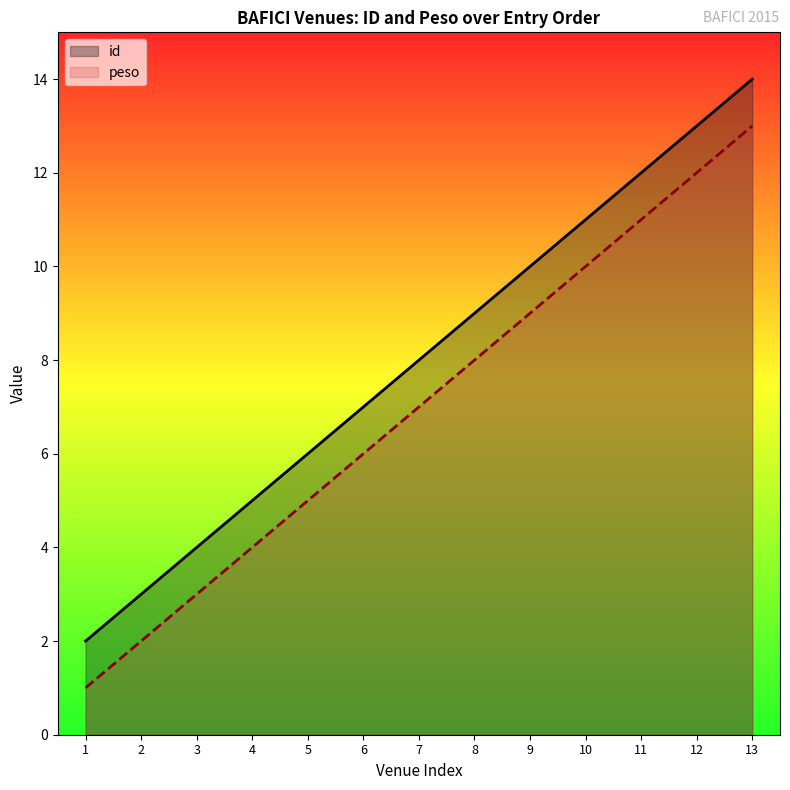

What is the smallest value displayed?

1